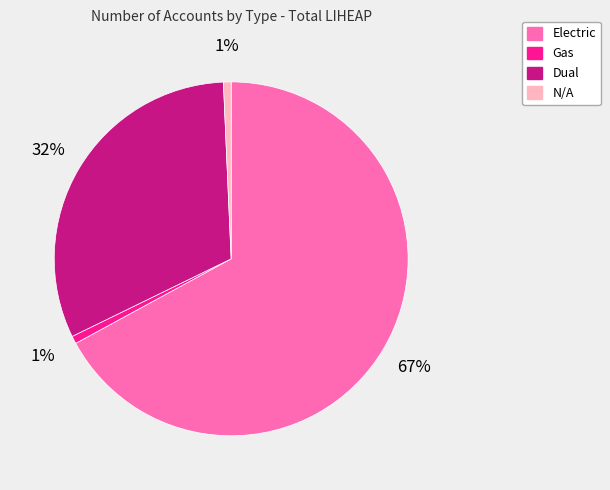

True or false: Gas accounts for 1% of the total.

True